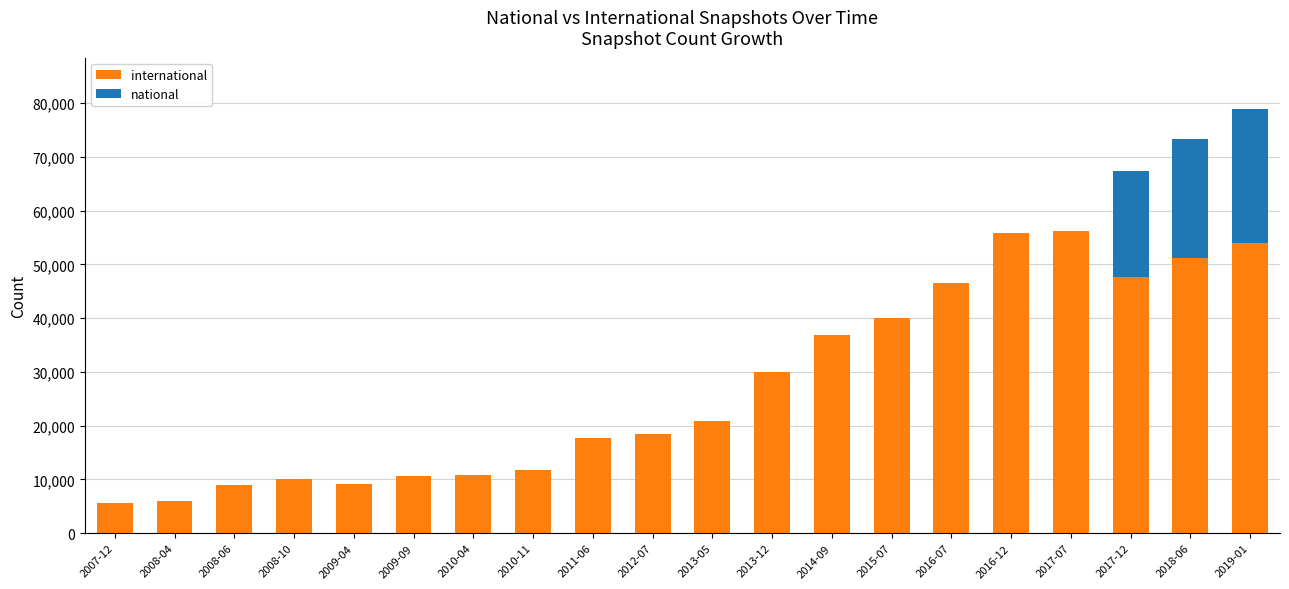

At which category is the sum across all series the highest?

2019-01